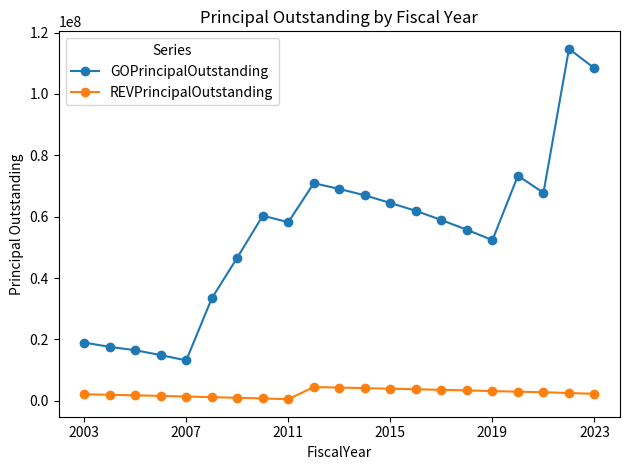

How many lines are shown in the chart?

2